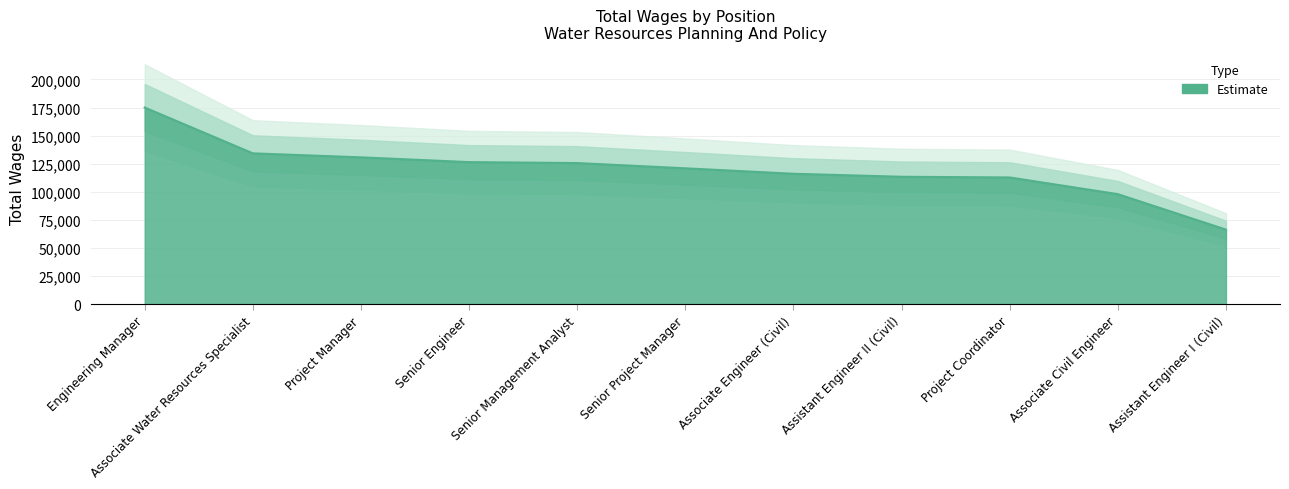

At which category does the chart reach its minimum across all series?

Assistant Engineer I (Civil)